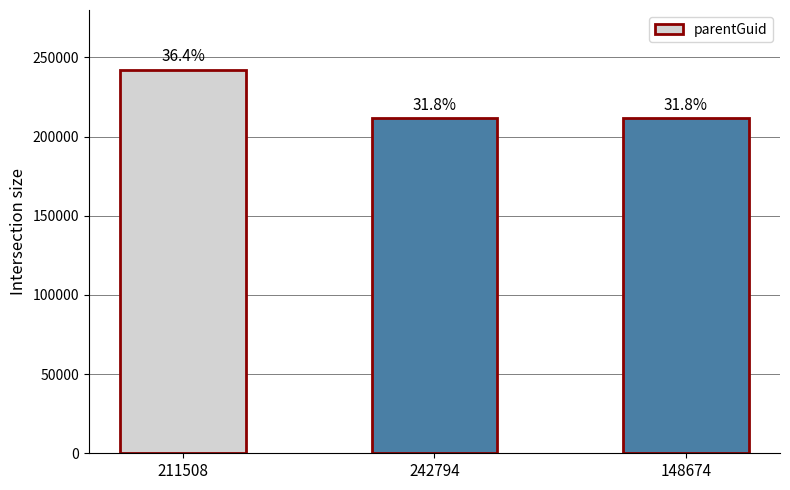

What is the greatest value displayed?

242144